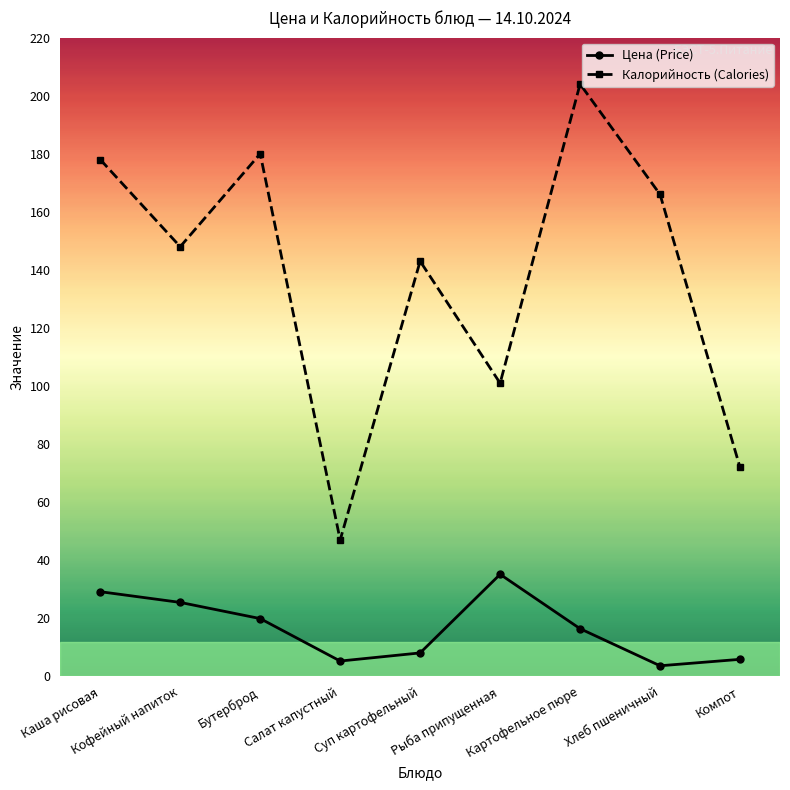

Count the number of data series in this chart.

2